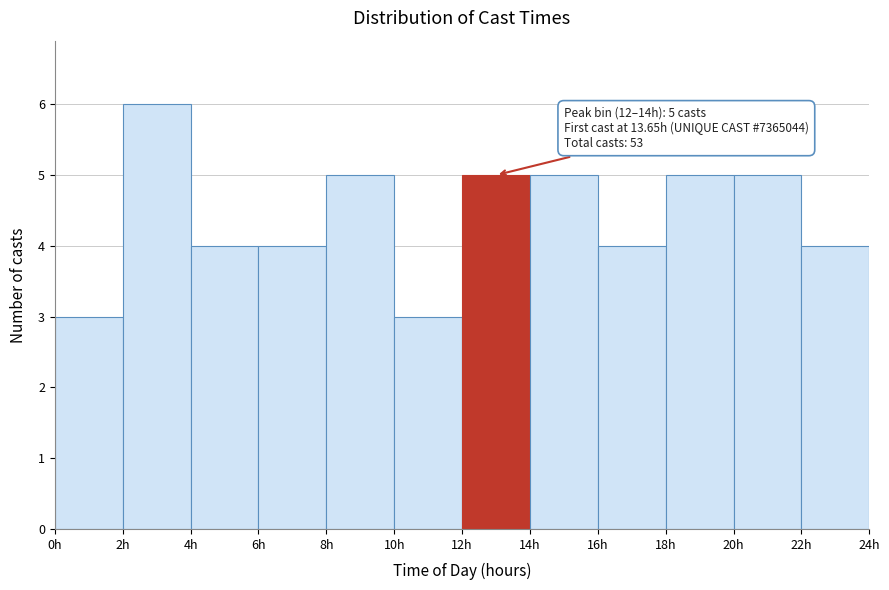

Over which range of the x-axis is the bar tallest?

2 to 4